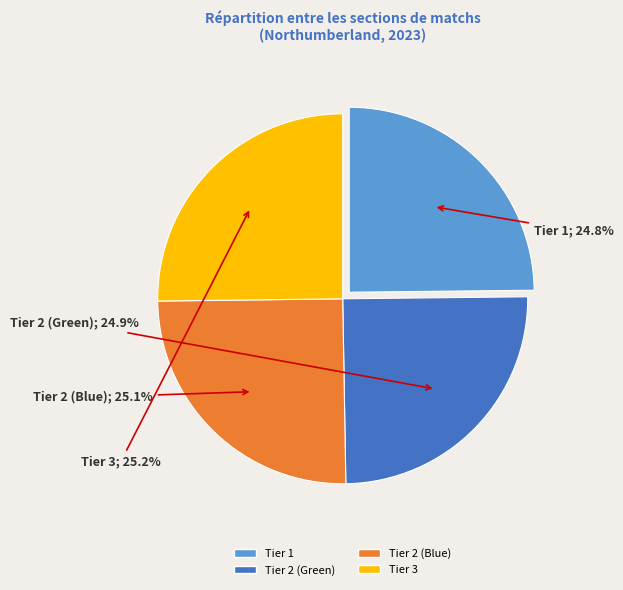

What is the ratio of the value at Tier 2 (Blue) to the value at Tier 3?

1.0